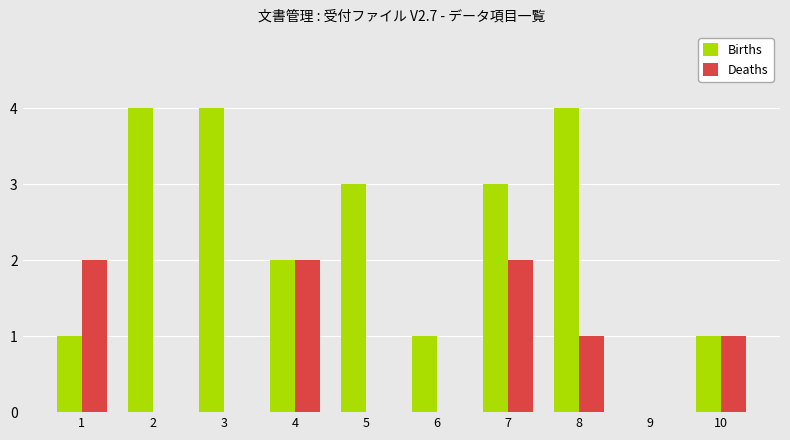

What is the sum of the Deaths values at 1 and 4?

4